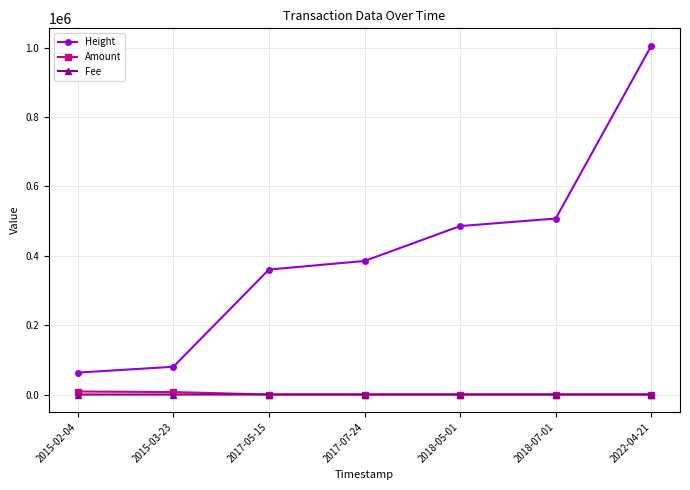

True or false: Height and Amount intersect in this chart.

False